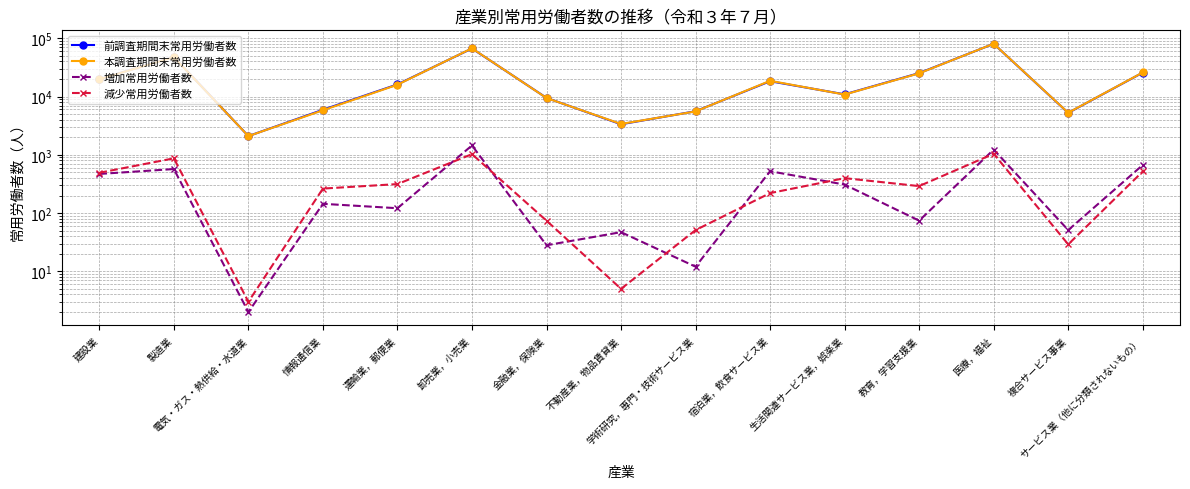

What is the average value of the 本調査期間末常用労働者数 series?

22839